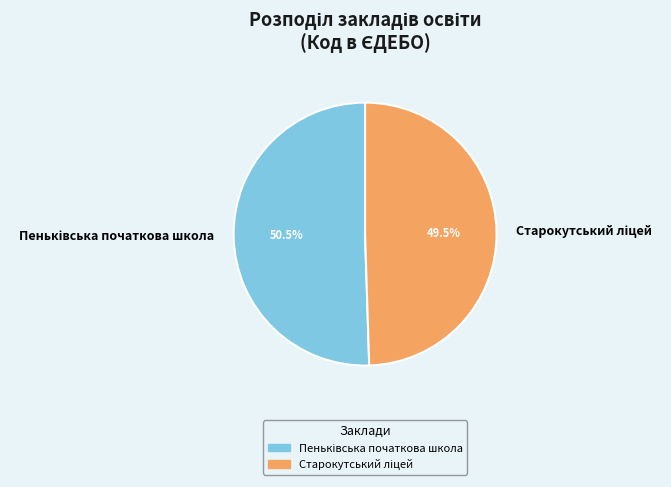

Is there any slice that represents more than half of the pie?

Yes